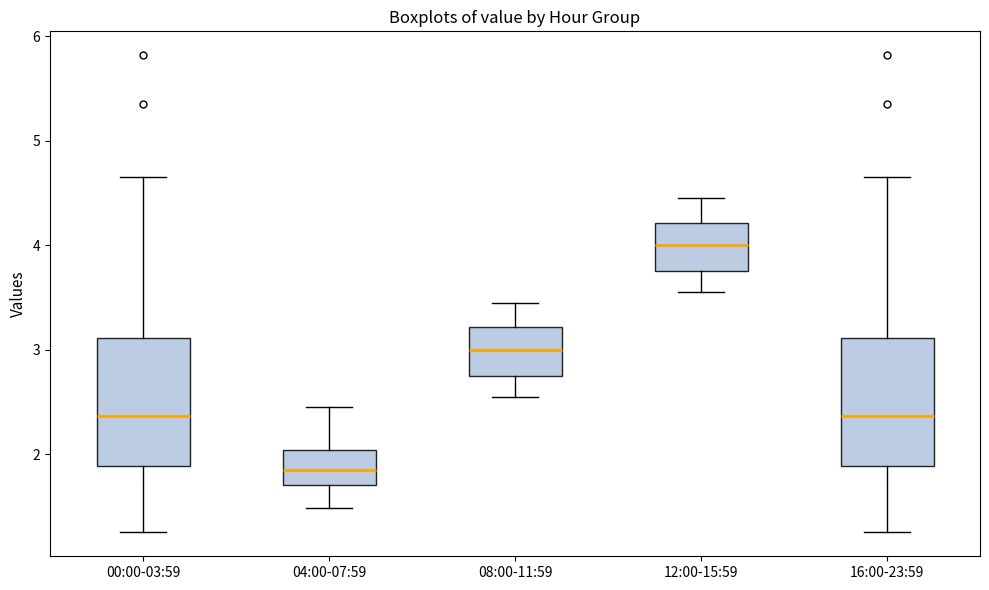

Where is the upper edge of the box for 00:00-03:59 on the y-axis? The values are not printed on the chart, so give them approximately, as read against the axis.

3.1